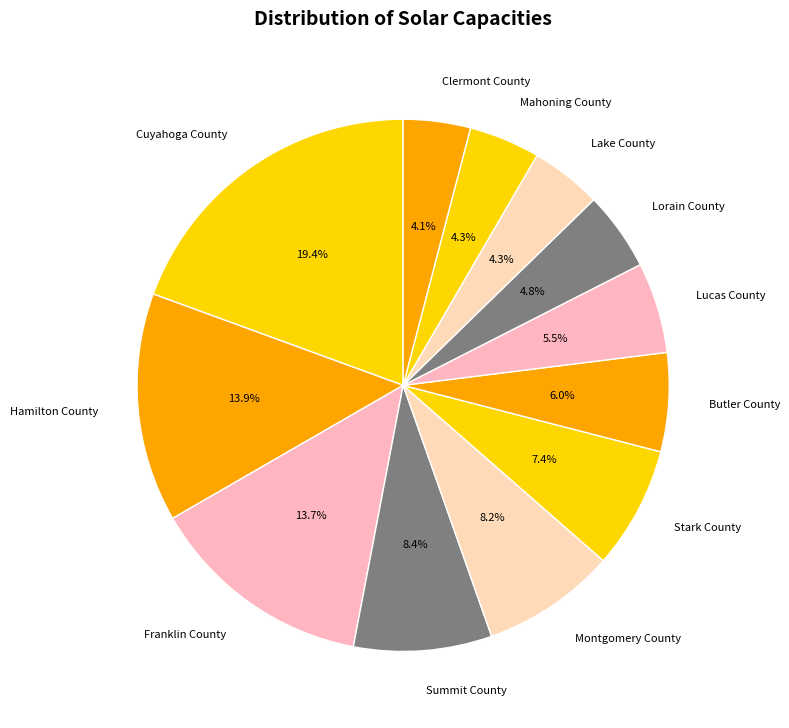

Combined, what portion of the pie is Hamilton County and Stark County?

21.3%